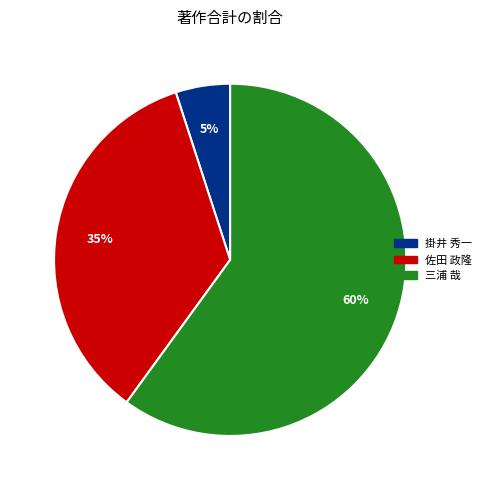

Which category has the biggest portion of the pie?

三浦 哉